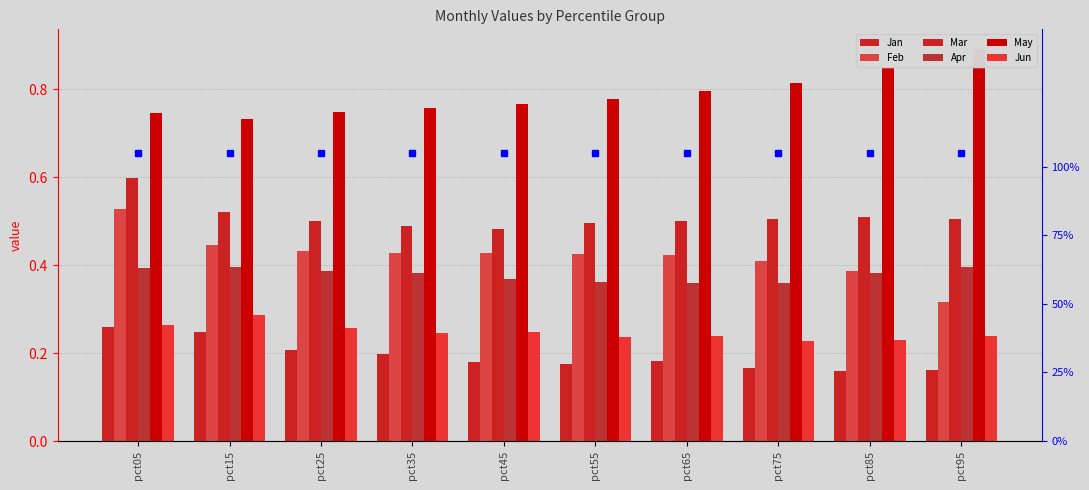

What is the difference between the highest and lowest values at pct95?

0.7